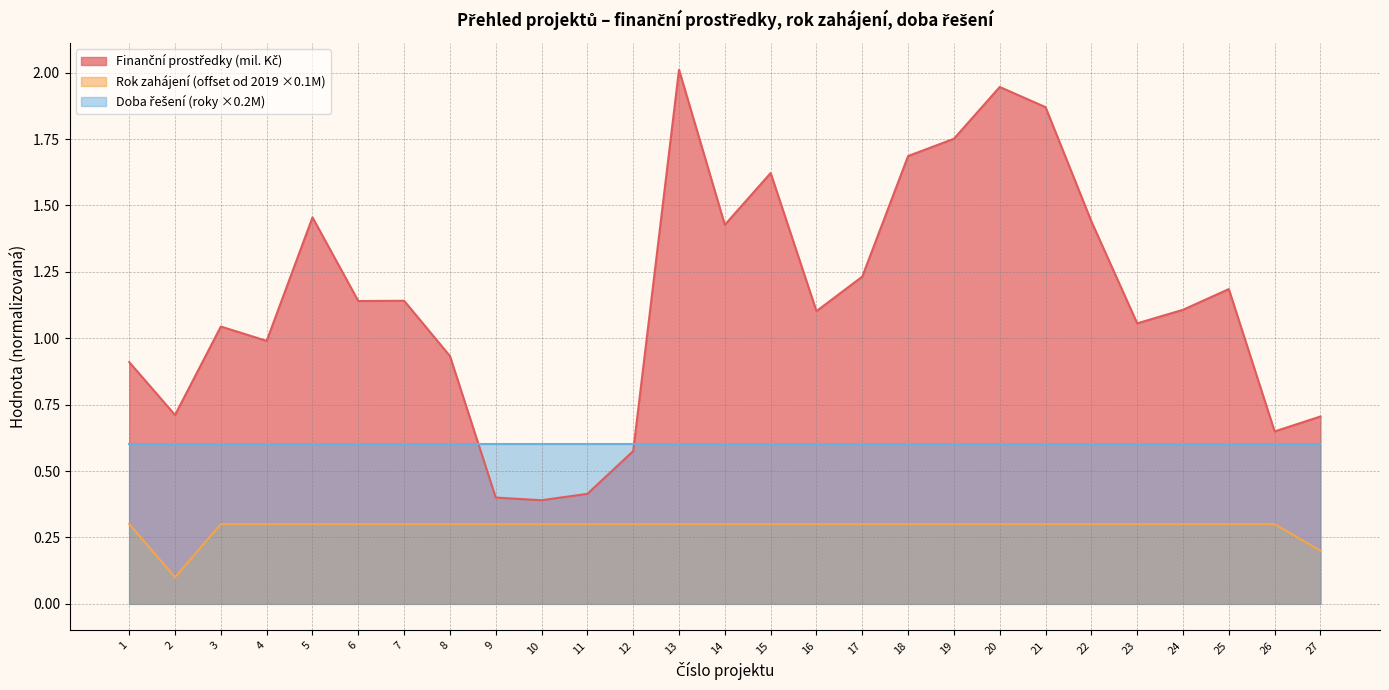

Which has a higher value, 13 or 18?

13